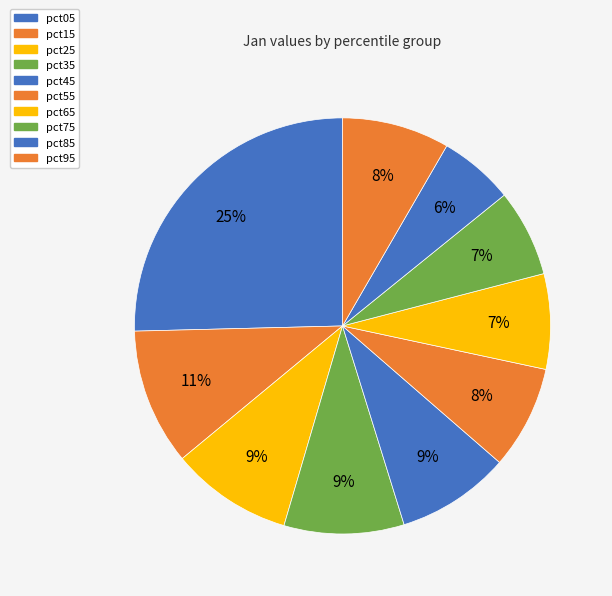

Count the number of slices in the pie.

10